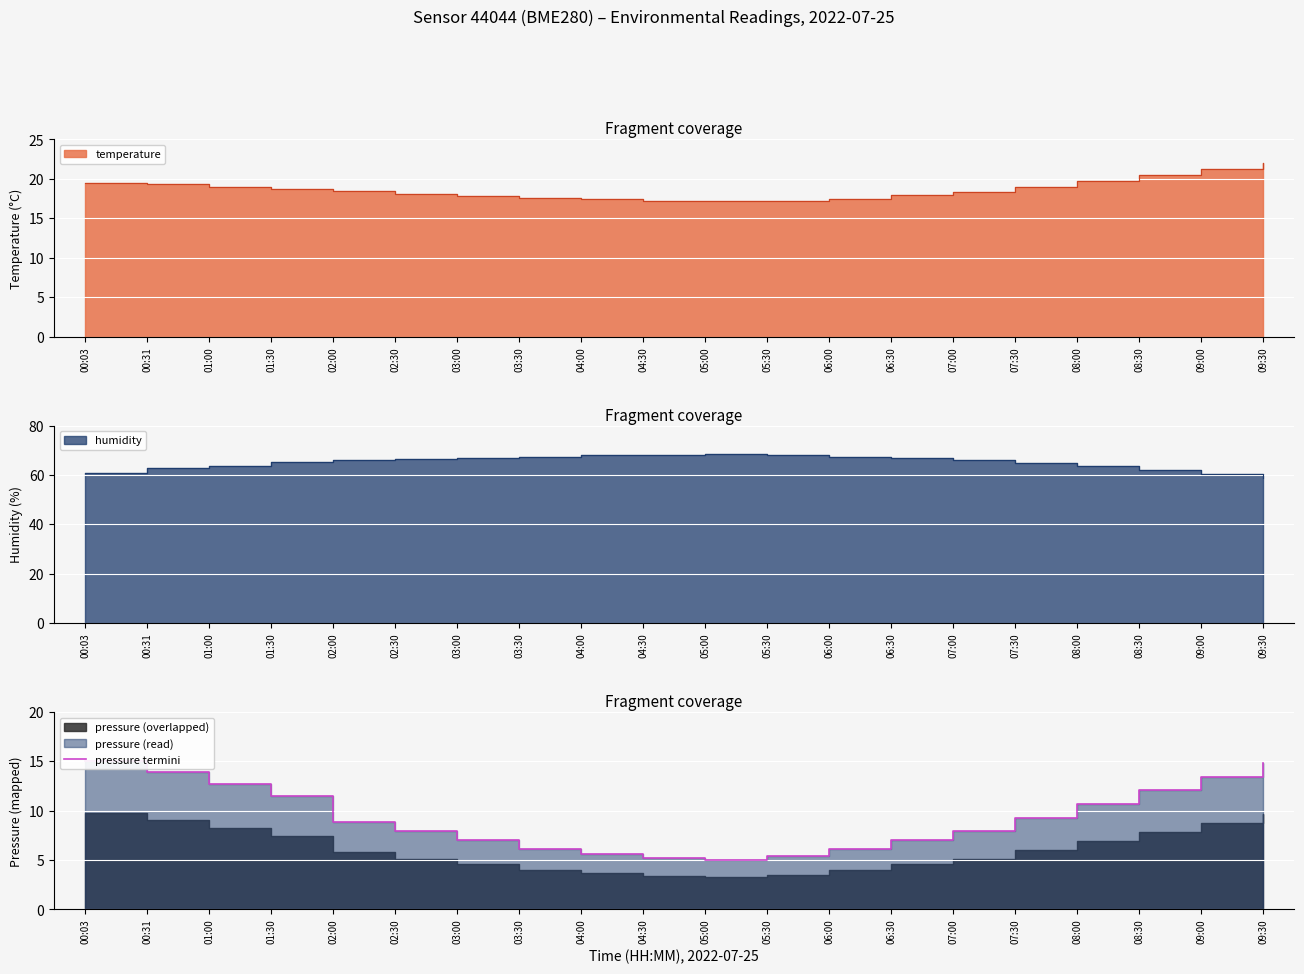

What is the difference between the maximum and minimum values?

10.0